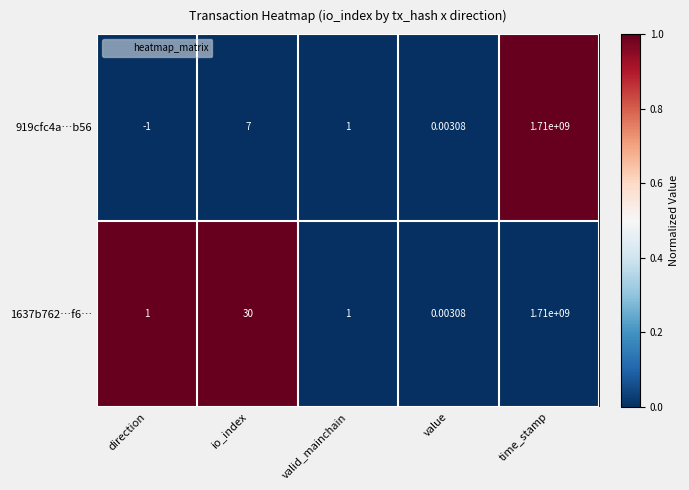

Is the value of 919cfc4a…b56 at io_index greater than the value of 1637b762…f6… at io_index?

No